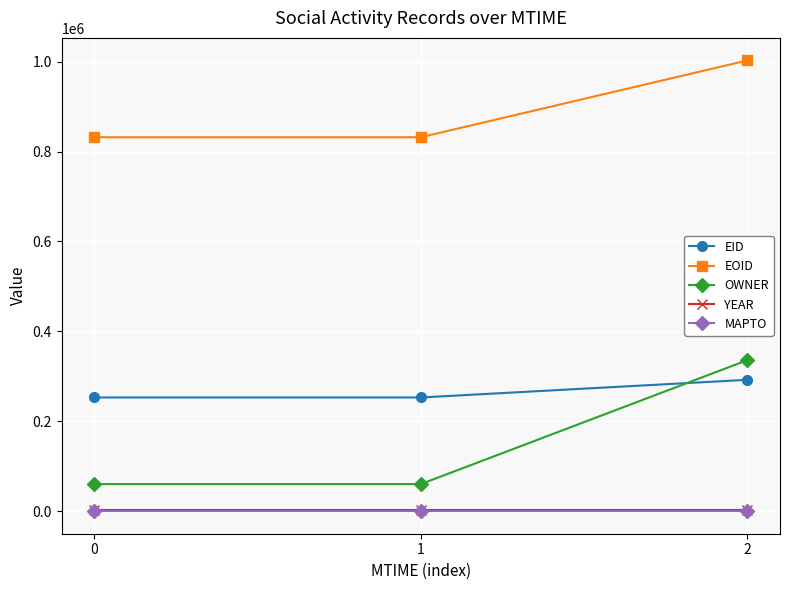

True or false: MAPTO has a value of 0 at 1.

True